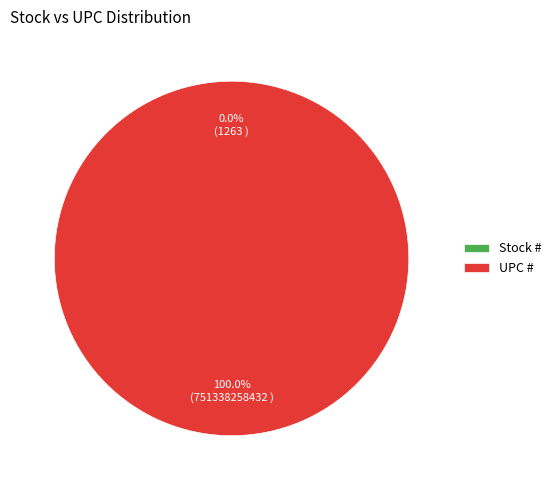

Between Stock # and UPC #, which is larger?

UPC #